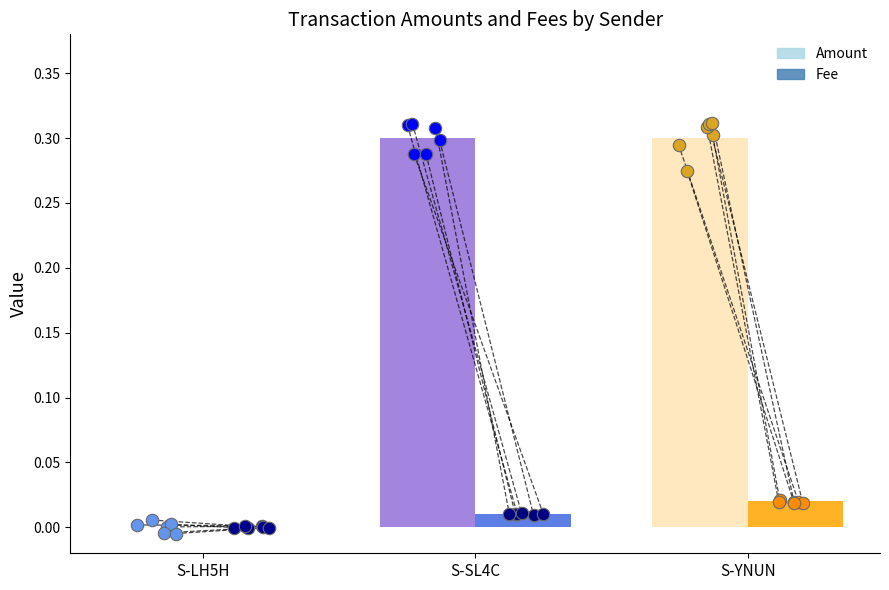

At how many categories does at least one series exceed 0?

2